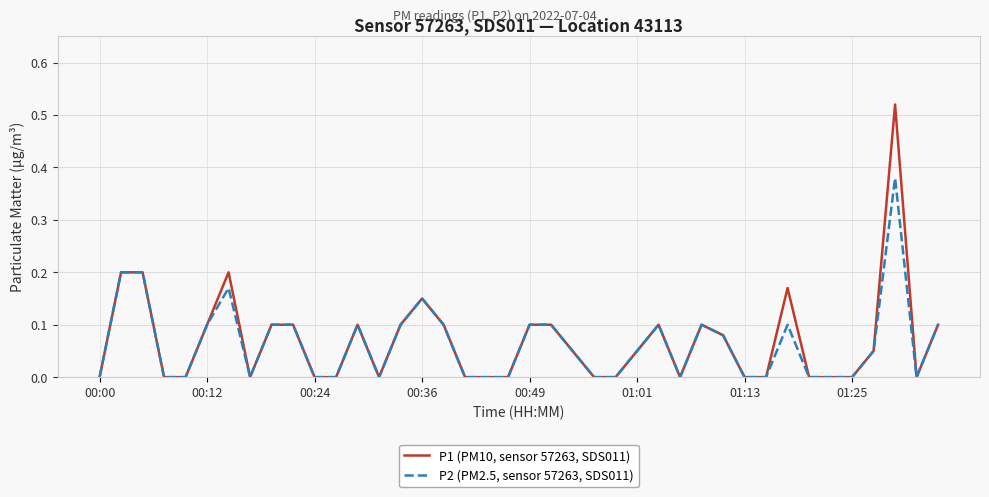

Rank the series by their maximum value, from lowest to highest.

P2 (PM2.5, sensor 57263, SDS011), P1 (PM10, sensor 57263, SDS011)